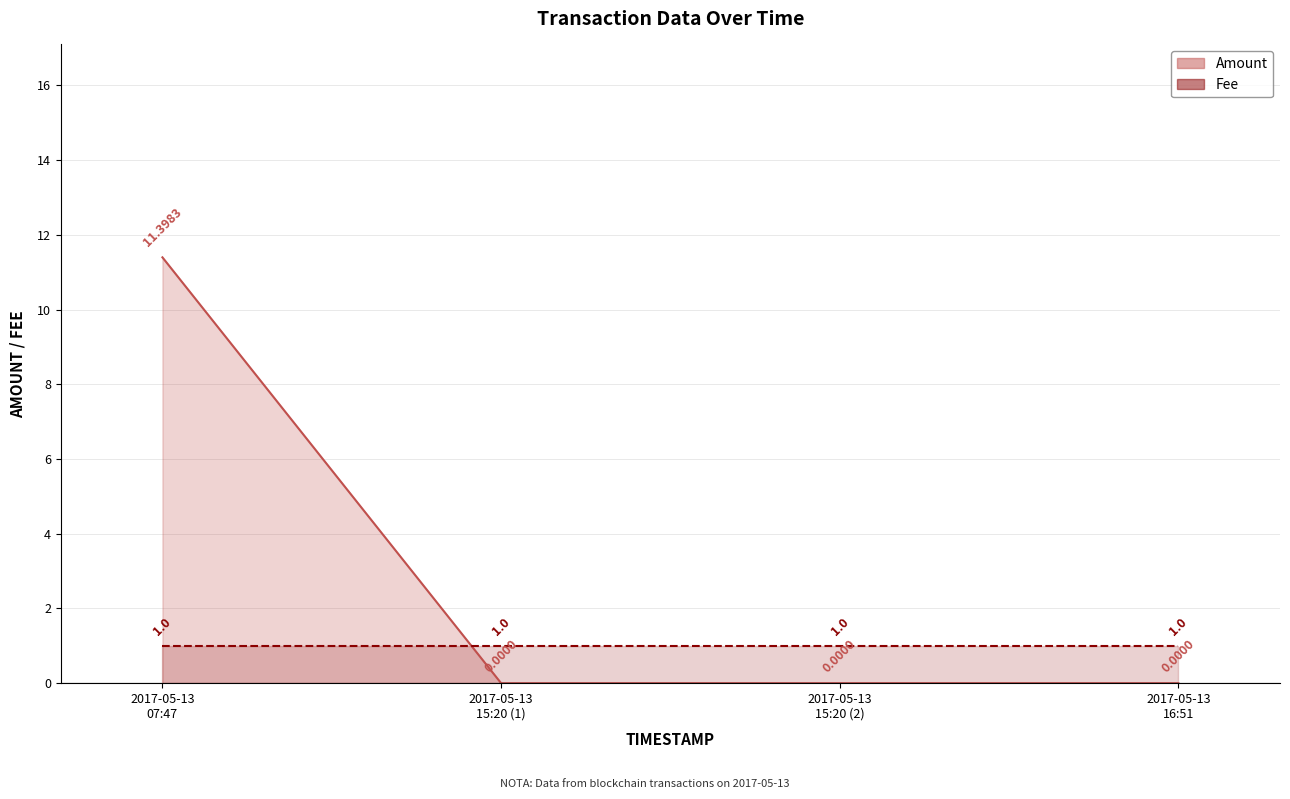

At which category does the chart reach its minimum across all series?

2017-05-13 15:20 (1)